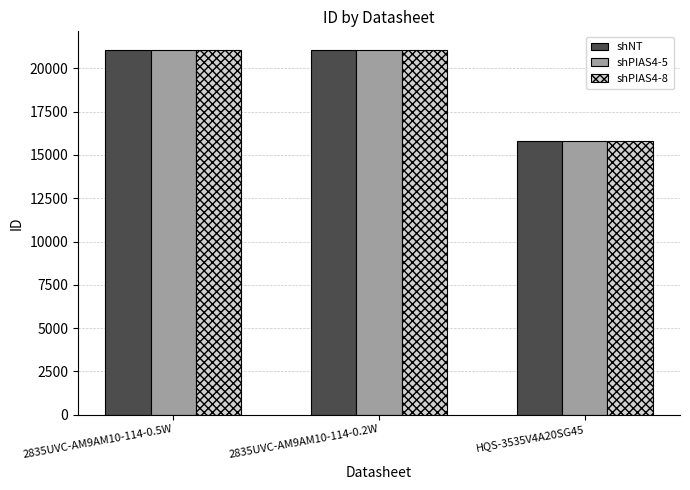

Is it true that shNT equals 12573 at 2835UVC-AM9AM10-114-0.5W?

False